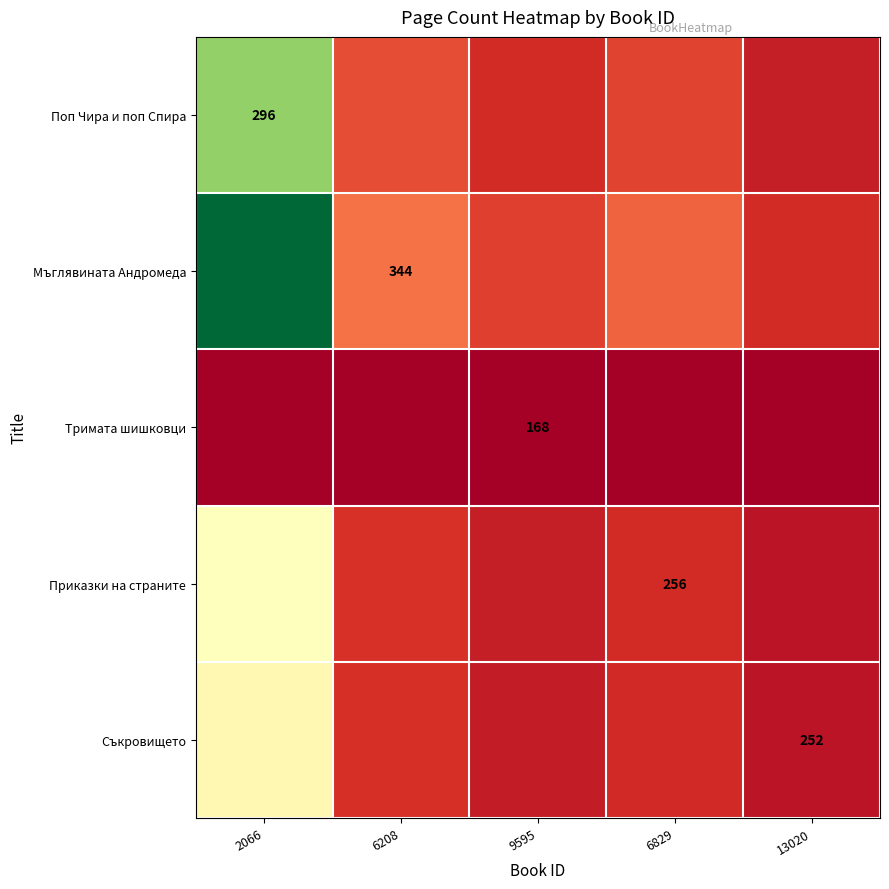

At 9595, list the series in order from largest to smallest.

Мъглявината Андромеда, Поп Чира и поп Спира, Приказки на страните, Съкровището, Тримата шишковци